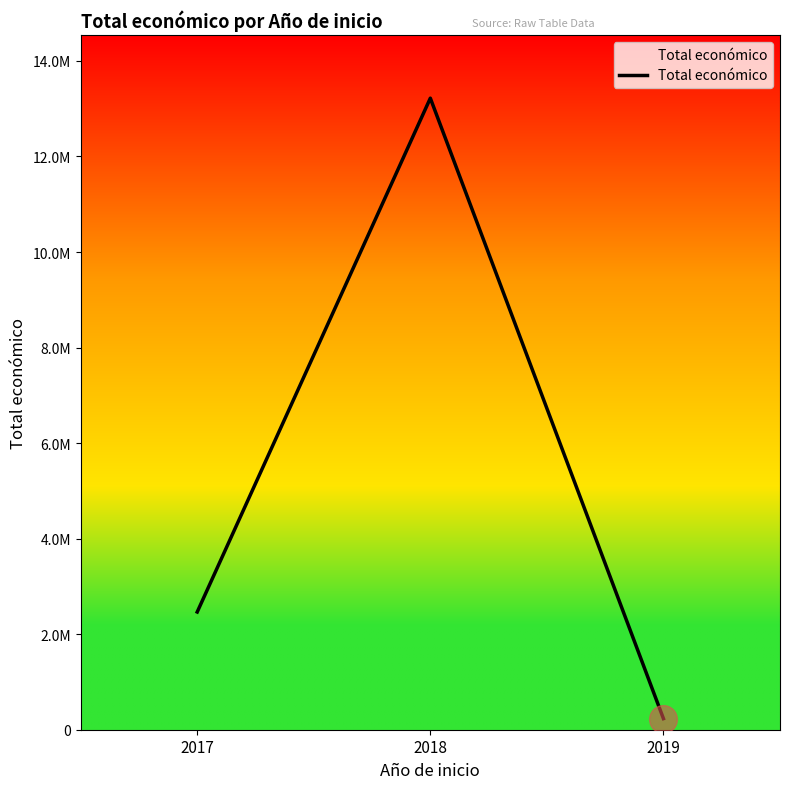

Which label corresponds to the largest value in the chart?

2018